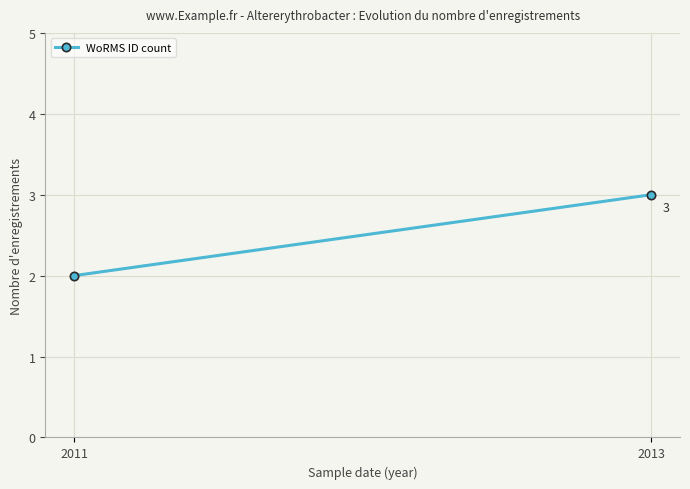

How many values are below 3?

1